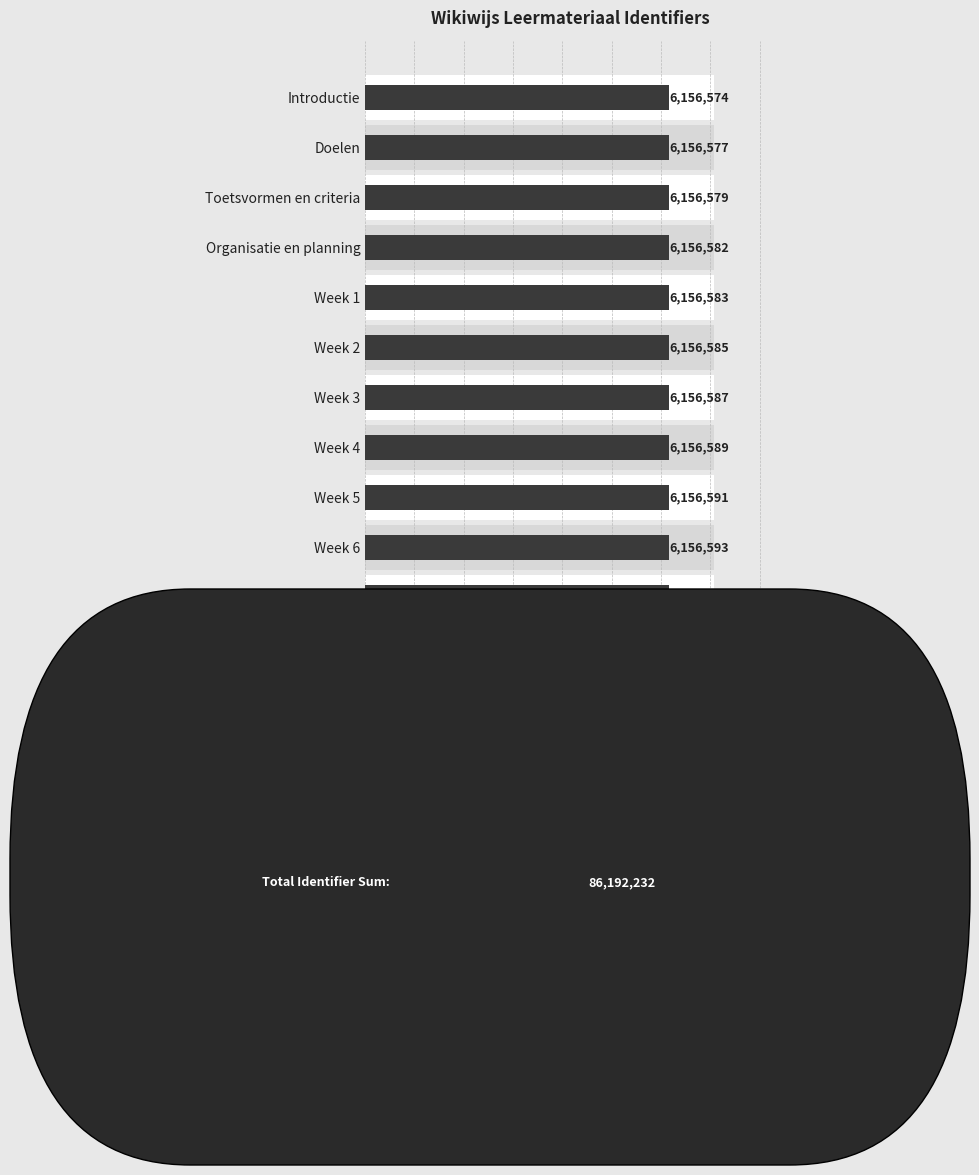

What is the value of the 6th bar from the left?

6156585